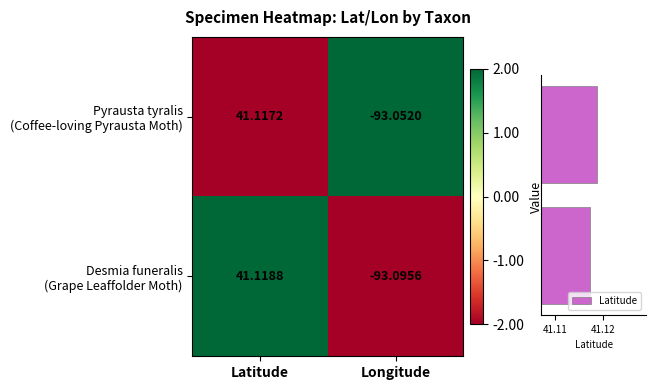

Is the value of Pyrausta tyralis (Coffee-loving Pyrausta Moth) at Latitude greater than the value of Desmia funeralis (Grape Leaffolder Moth) at Latitude?

No